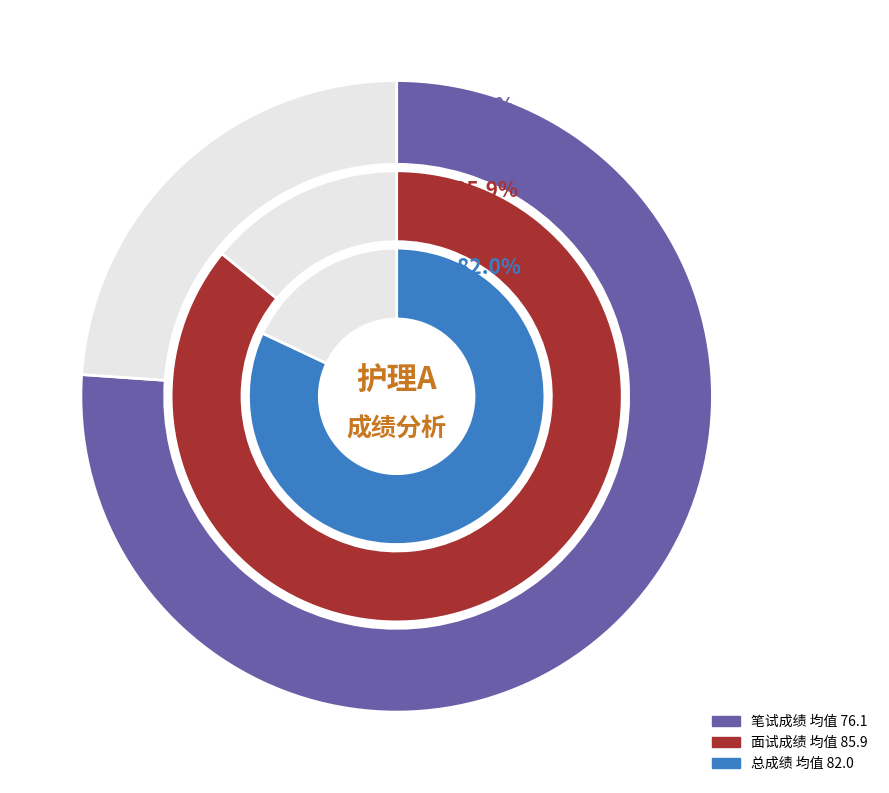

Does 21 represent more than half of the total?

No